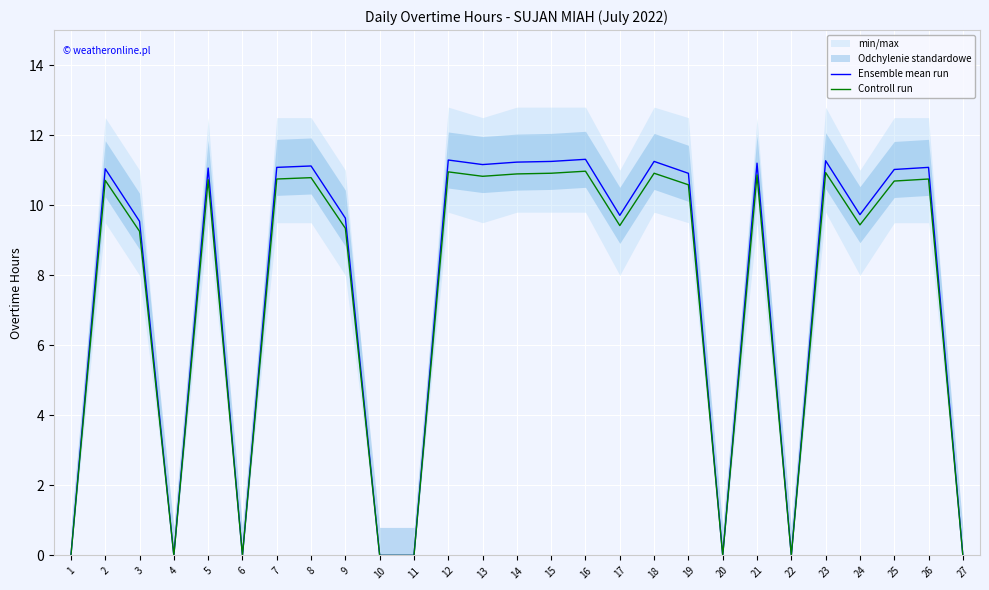

Reading left to right, transcribe all the data shown in this chart.

Ensemble mean run: 1=0.0	2=11.0	3=9.5	4=0.0	5=11.1	6=0.0	7=11.1	8=11.1	9=9.6	10=0.0	11=0.0	12=11.3	13=11.2	14=11.2	15=11.2	16=11.3	17=9.7	18=11.2	19=10.9	20=0.0	21=11.2	22=0.0	23=11.3	24=9.7	25=11.0	26=11.1	27=0.0
Controll run: 1=0.0	2=10.7	3=9.3	4=0.0	5=10.7	6=0.0	7=10.7	8=10.8	9=9.3	10=0.0	11=0.0	12=11.0	13=10.8	14=10.9	15=10.9	16=11.0	17=9.4	18=10.9	19=10.6	20=0.0	21=10.9	22=0.0	23=10.9	24=9.4	25=10.7	26=10.7	27=0.0